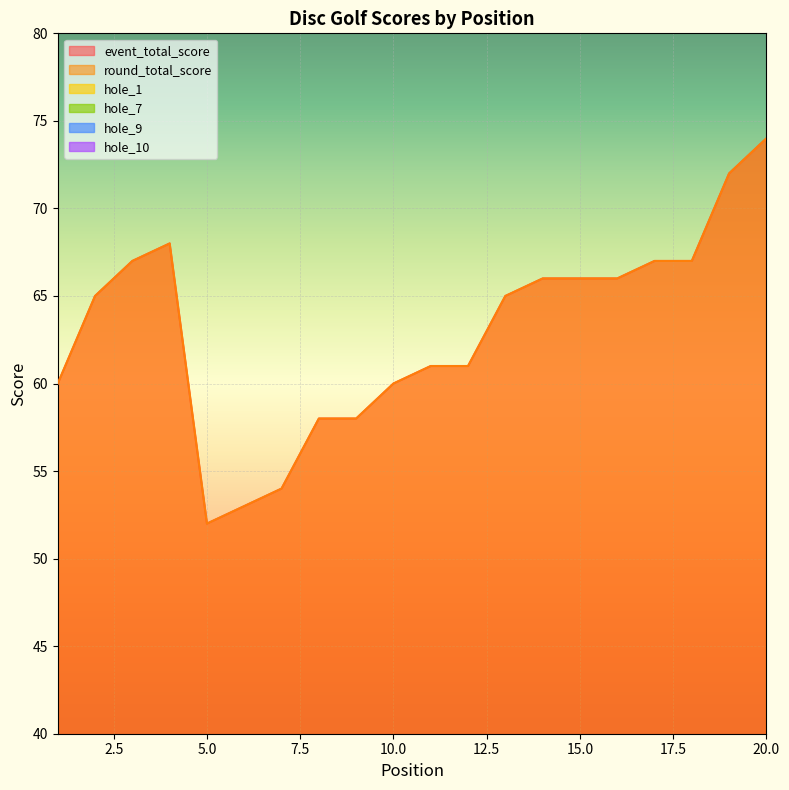

What is the difference between the maximum and minimum values in the round_total_score series?

22